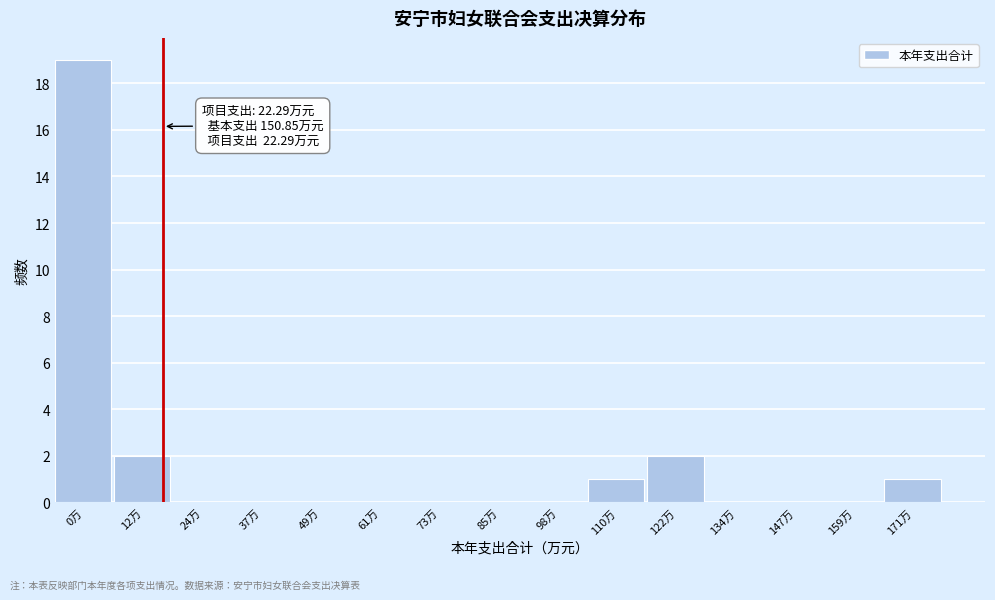

Reading left to right, list all the values displayed in this chart.

0万=19	12万=2	24万=0	37万=0	49万=0	61万=0	73万=0	85万=0	98万=0	110万=1	122万=2	134万=0	147万=0	159万=0	171万=1